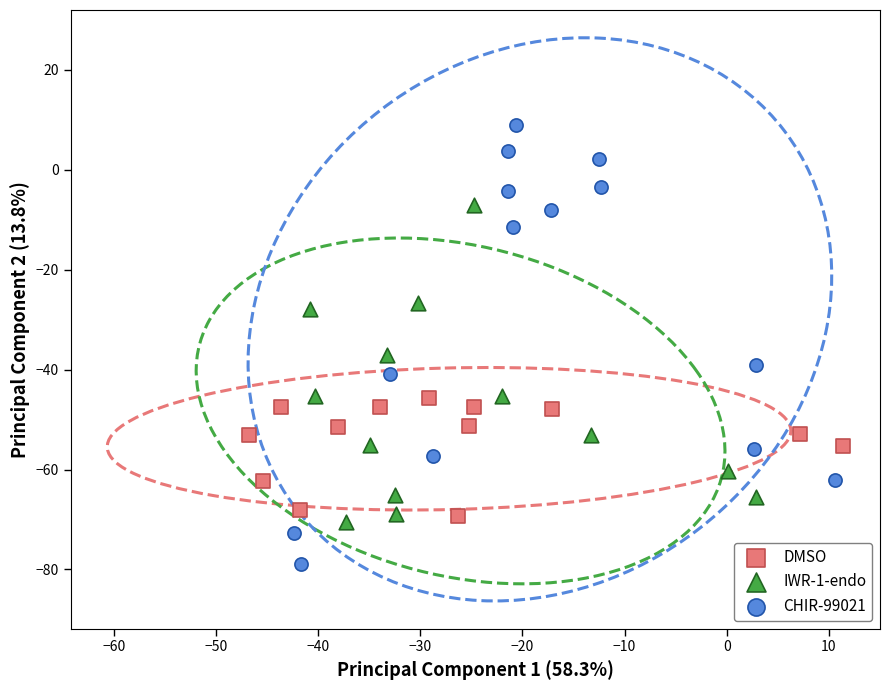

Which series reaches the minimum Y coordinate?

CHIR-99021